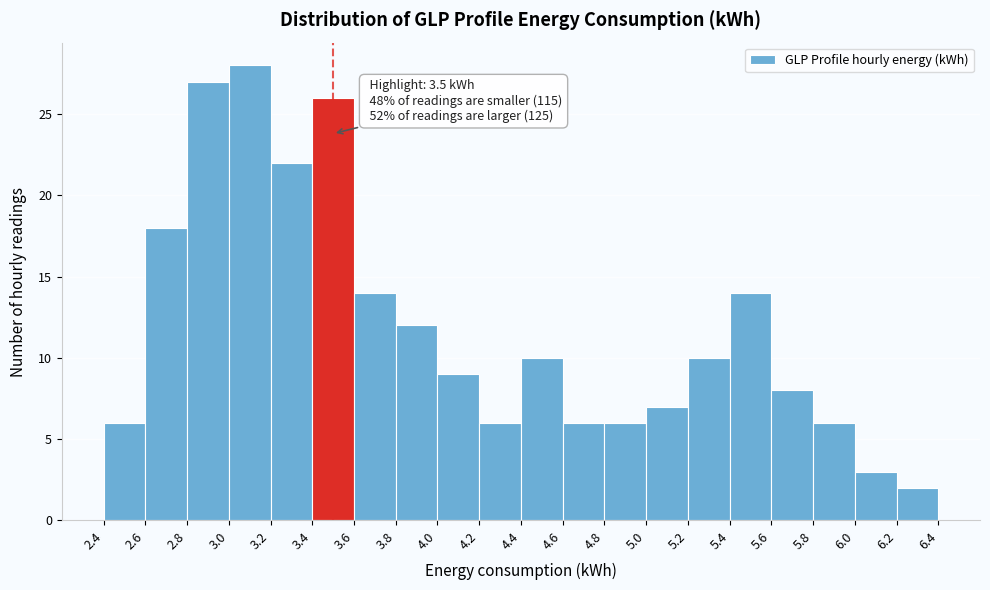

Over which range of the x-axis is the bar tallest?

3.0 to 3.2